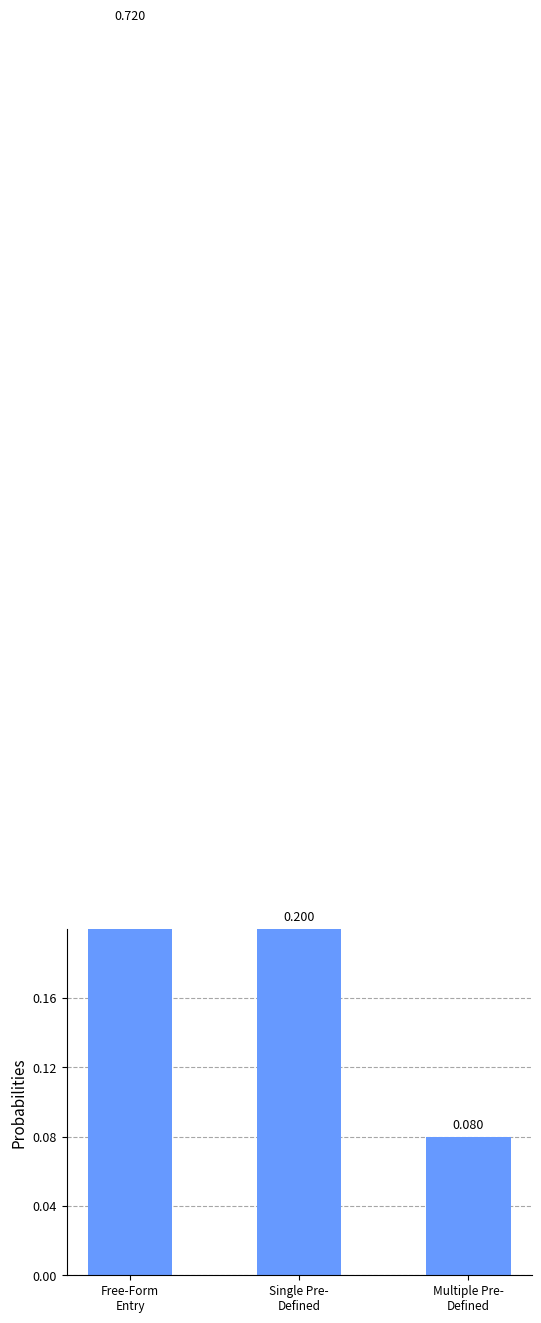

The chart shows a value of 0.0 at Multiple Pre-
Defined. True or false?

False